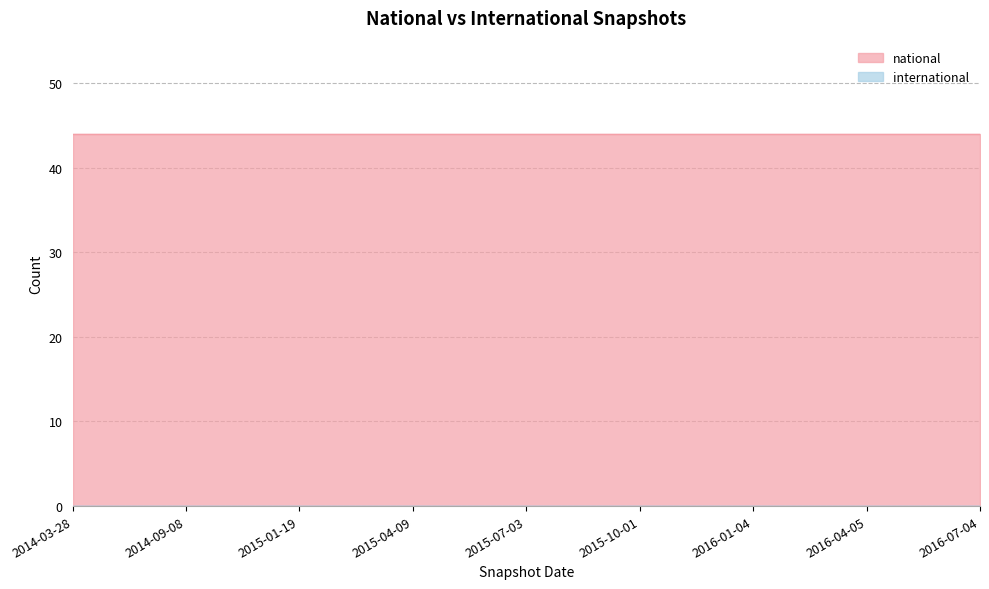

The national series shows 62 at 2016-07-04. True or false?

False